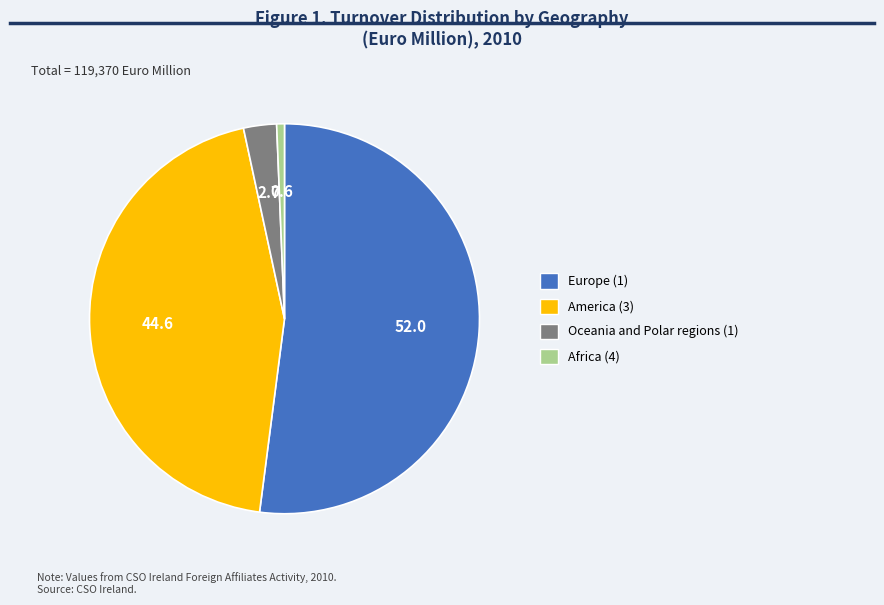

Rank the categories by value from lowest to highest.

Africa (4), Oceania and Polar regions (1), America (3), Europe (1)